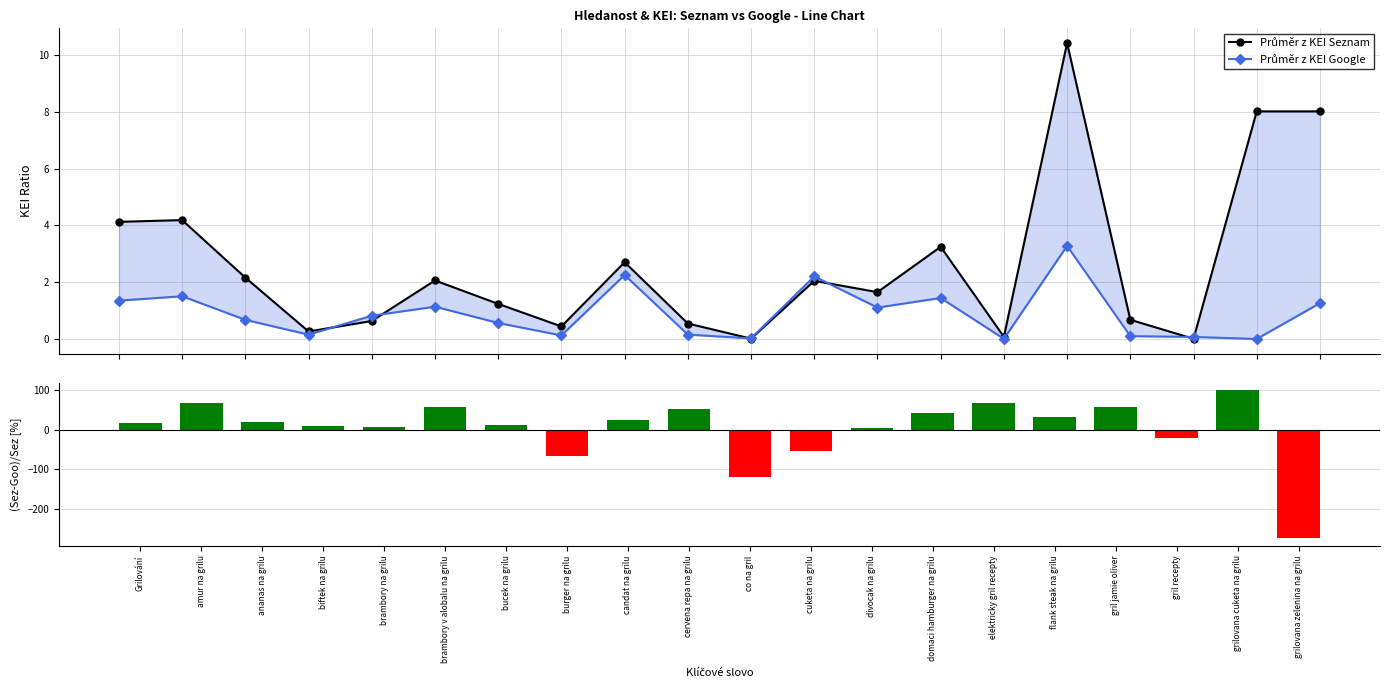

How many groups of bars are there?

20